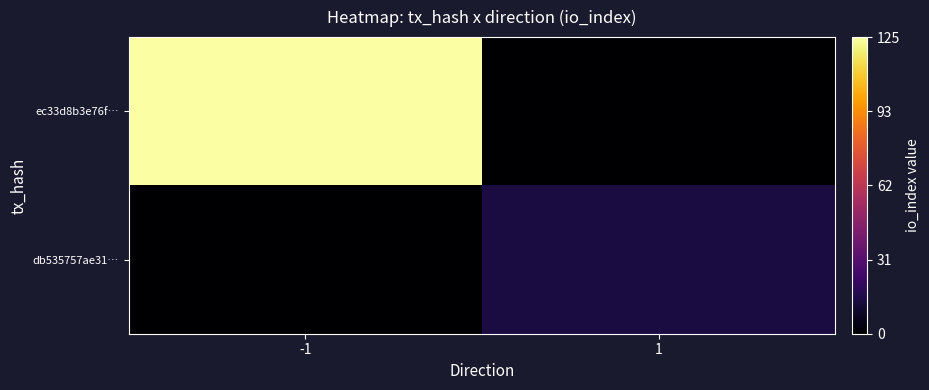

Between -1 and 1, which series saw the biggest shift?

ec33d8b3e76f…